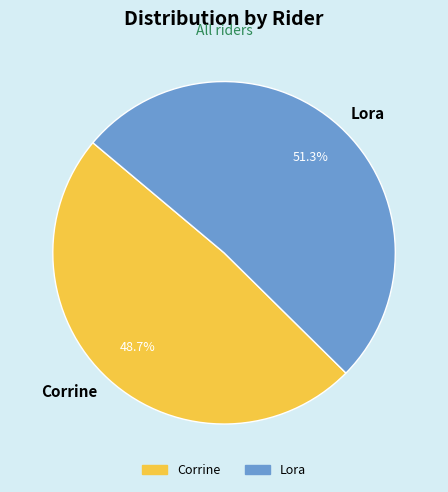

The Lora slice represents 57% of the pie. True or false?

False